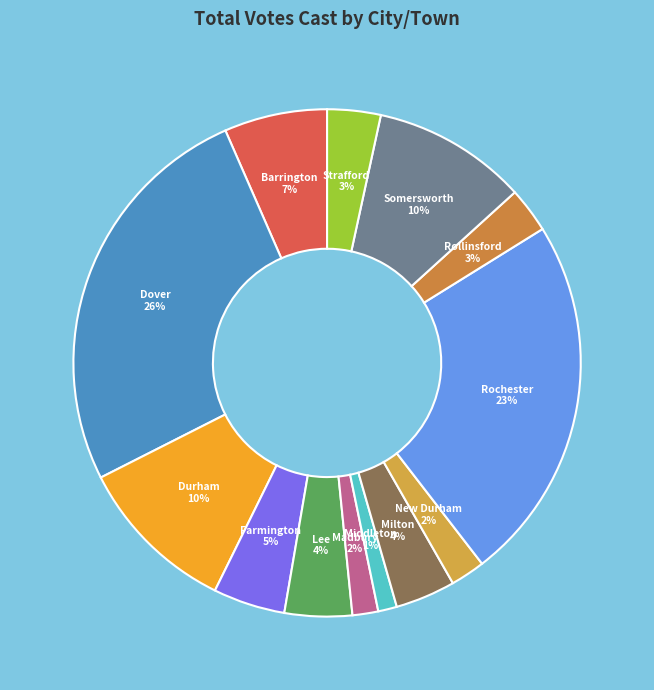

To the nearest percent, what is the difference between the largest and smallest slice percentages?

25%